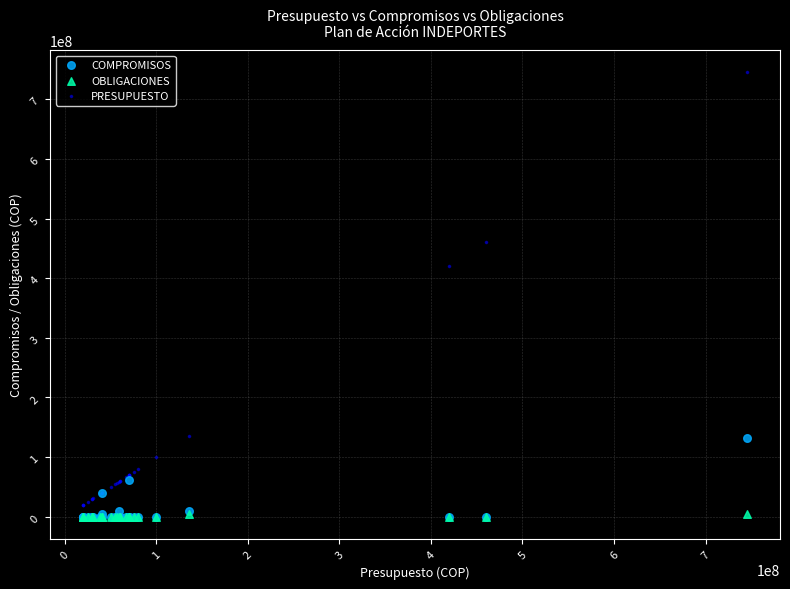

What are all the series names shown in the legend?

COMPROMISOS, OBLIGACIONES, PRESUPUESTO